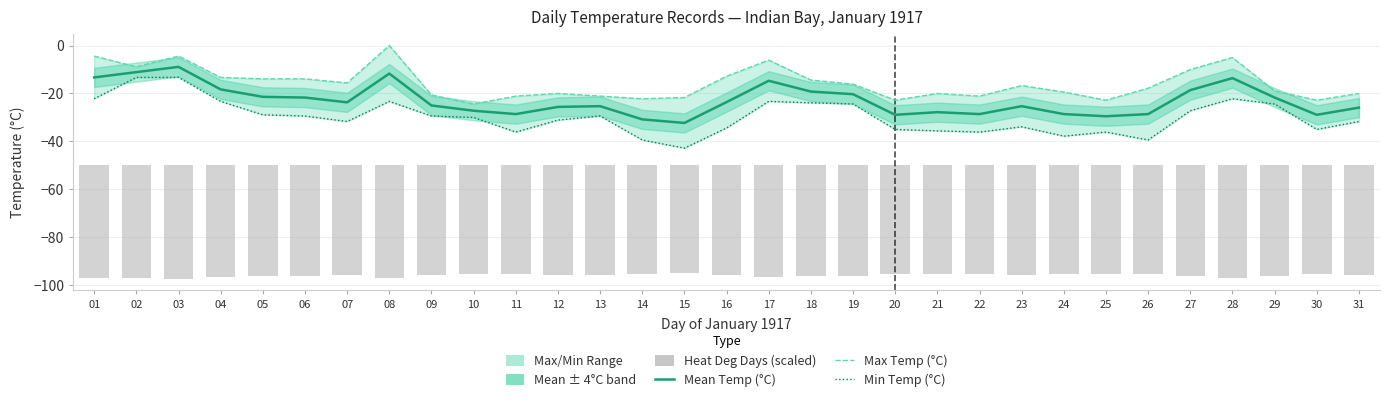

What is the value of the Mean Temp (°C) bar at the 12th from the left?

-25.6